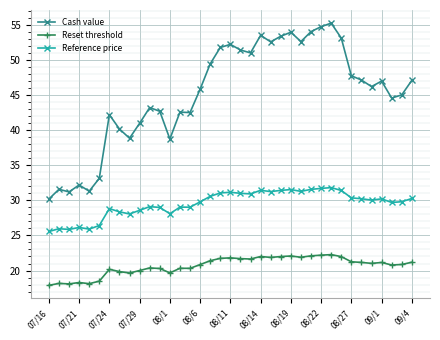

Which series has the largest total across all categories?

Cash value